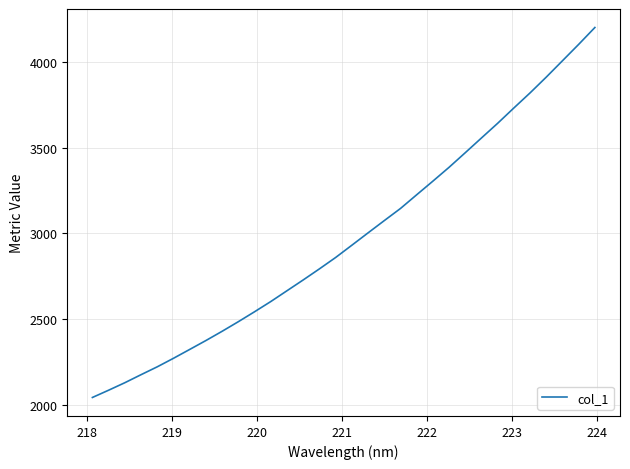

How many lines are shown in the chart?

1